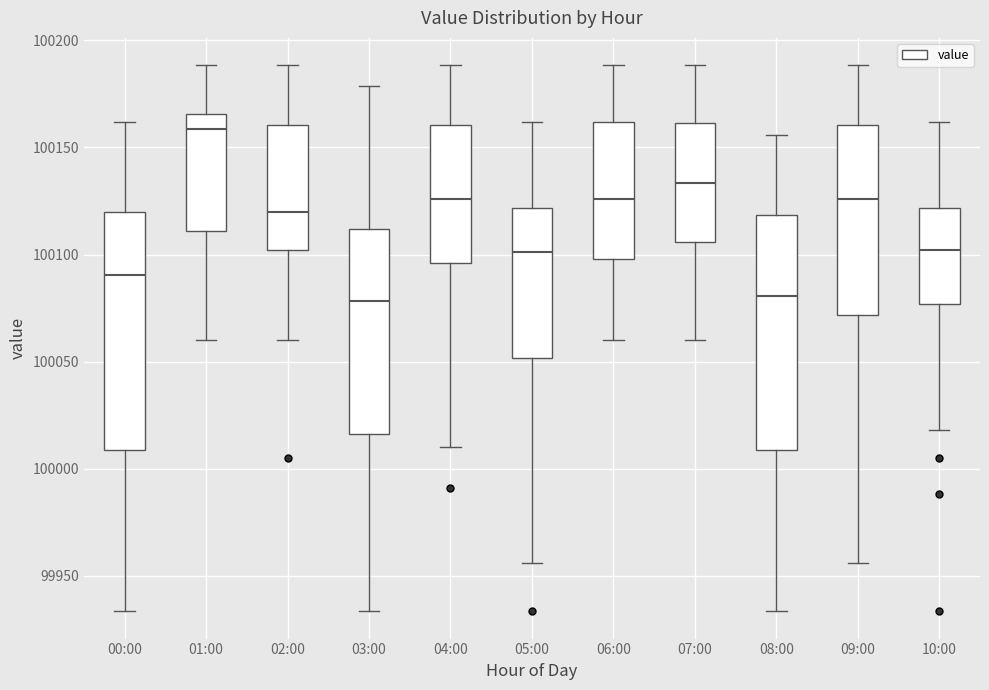

Reading left to right, read every box against the y-axis: the position of its median line, the range the box covers, and the ends of its whiskers. The values are not printed on the chart, so give them approximately, as read against the axis.

00:00: median 100090, box 100010 to 100120, whiskers 99935 to 100160
01:00: median 100160, box 100110 to 100165, whiskers 100060 to 100190
02:00: median 100120, box 100100 to 100160, whiskers 100060 to 100190
03:00: median 100080, box 100015 to 100110, whiskers 99935 to 100180
04:00: median 100125, box 100095 to 100160, whiskers 100010 to 100190
05:00: median 100100, box 100050 to 100120, whiskers 99955 to 100160
06:00: median 100125, box 100100 to 100160, whiskers 100060 to 100190
07:00: median 100135, box 100105 to 100160, whiskers 100060 to 100190
08:00: median 100080, box 100010 to 100120, whiskers 99935 to 100155
09:00: median 100125, box 100070 to 100160, whiskers 99955 to 100190
10:00: median 100100, box 100075 to 100120, whiskers 100020 to 100160